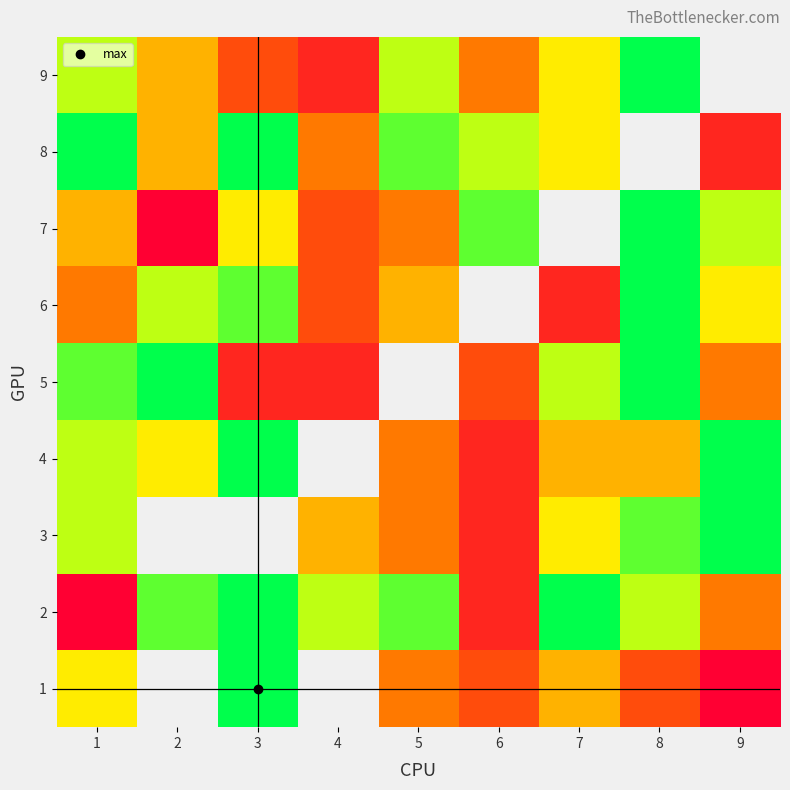

List the series in order of their peak value, lowest first.

1, 2, 3, 4, 5, 6, 7, 8, 9